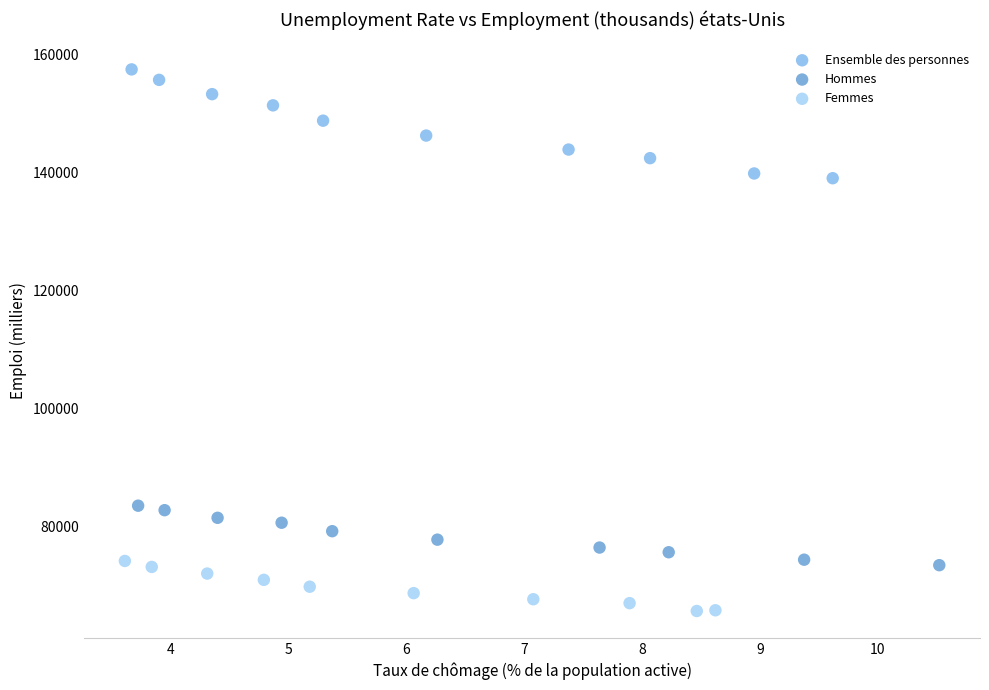

Which series contains the lowest Y value?

Femmes